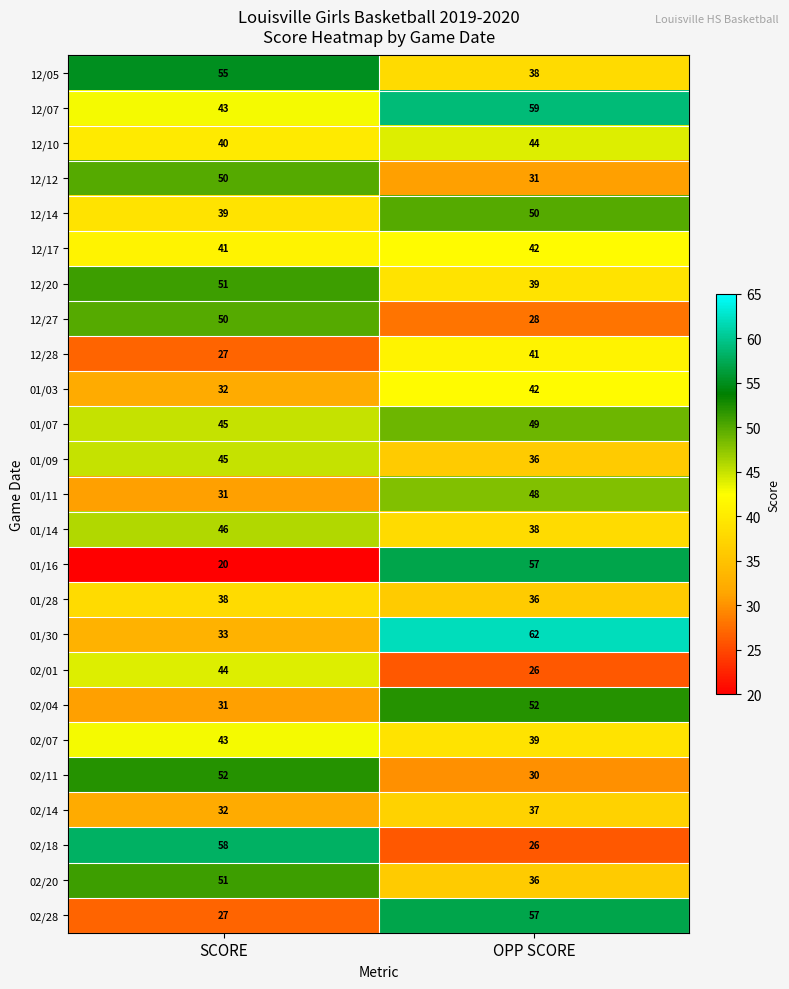

Which series has the widest spread of values?

01/16